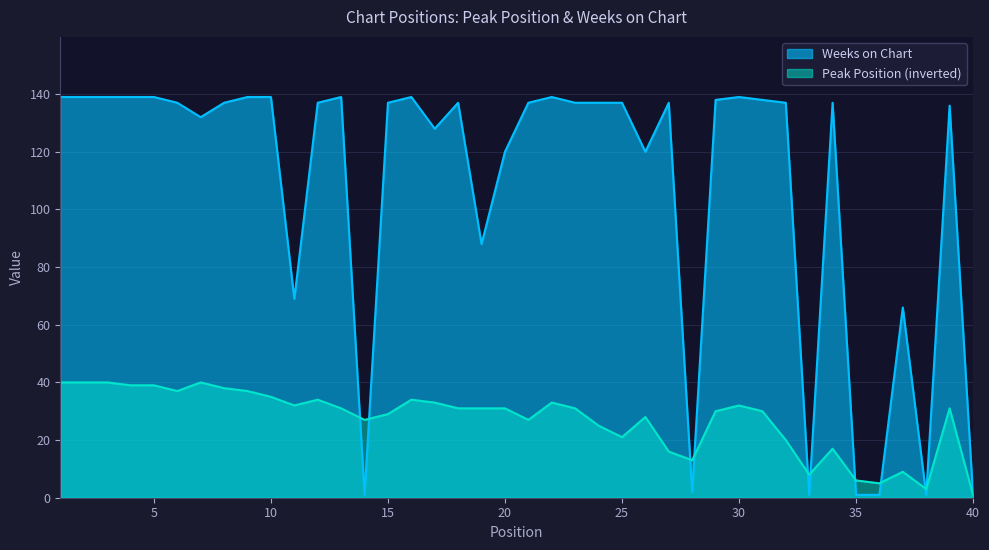

How many intersections are there between Peak Position and Weeks on Chart?

10